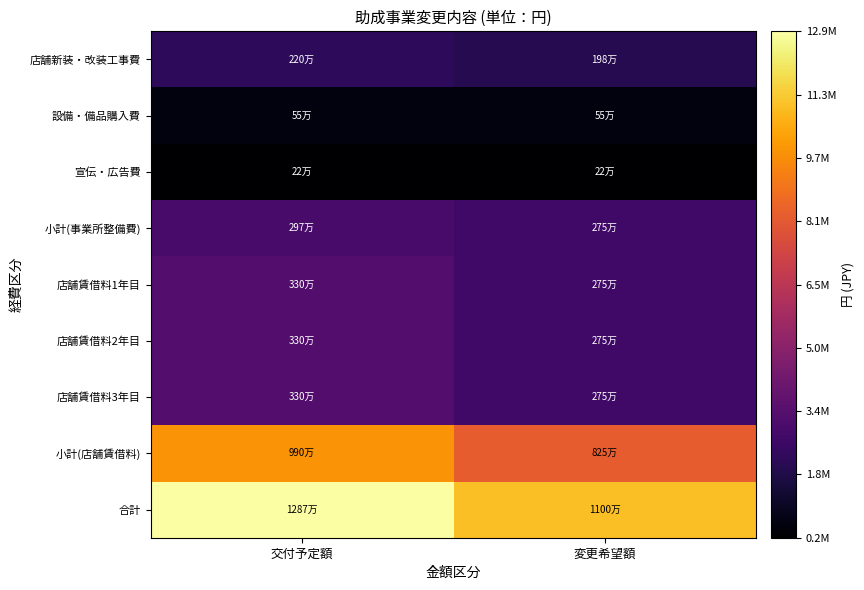

Reading right to left, transcribe all the data shown in this chart.

店舗新装・改装工事費: 変更希望額=1980000	交付予定額=2200000
設備・備品購入費: 変更希望額=550000	交付予定額=550000
宣伝・広告費: 変更希望額=220000	交付予定額=220000
小計(事業所整備費): 変更希望額=2750000	交付予定額=2970000
店舗賃借料1年目: 変更希望額=2750000	交付予定額=3300000
店舗賃借料2年目: 変更希望額=2750000	交付予定額=3300000
店舗賃借料3年目: 変更希望額=2750000	交付予定額=3300000
小計(店舗賃借料): 変更希望額=8250000	交付予定額=9900000
合計: 変更希望額=11000000	交付予定額=12870000